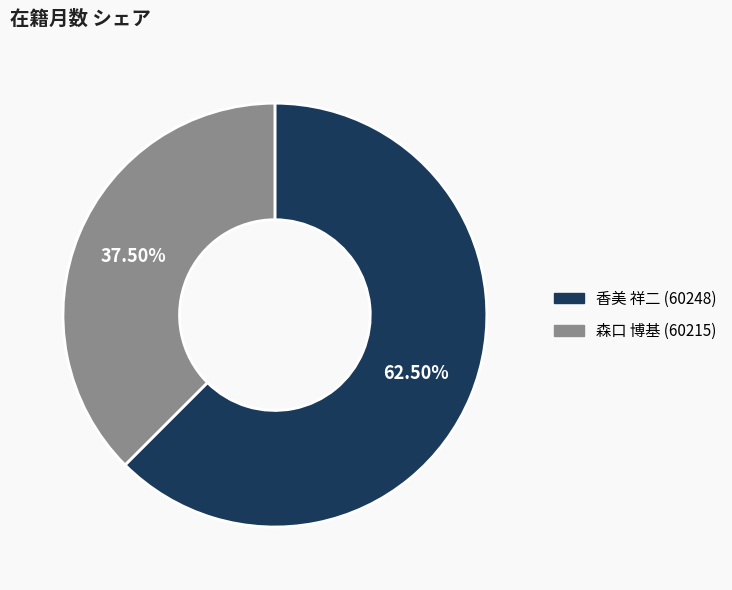

What is the largest slice in the pie chart?

香美 祥二 (60248)